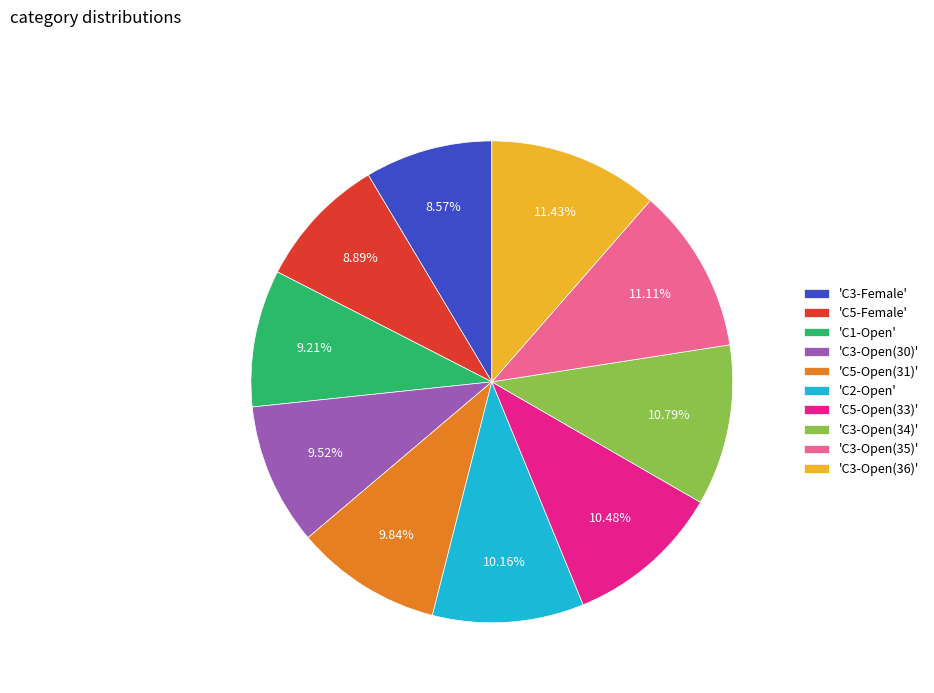

Combined, do 'C5-Female' and 'C3-Open(36)' account for over 50%?

No